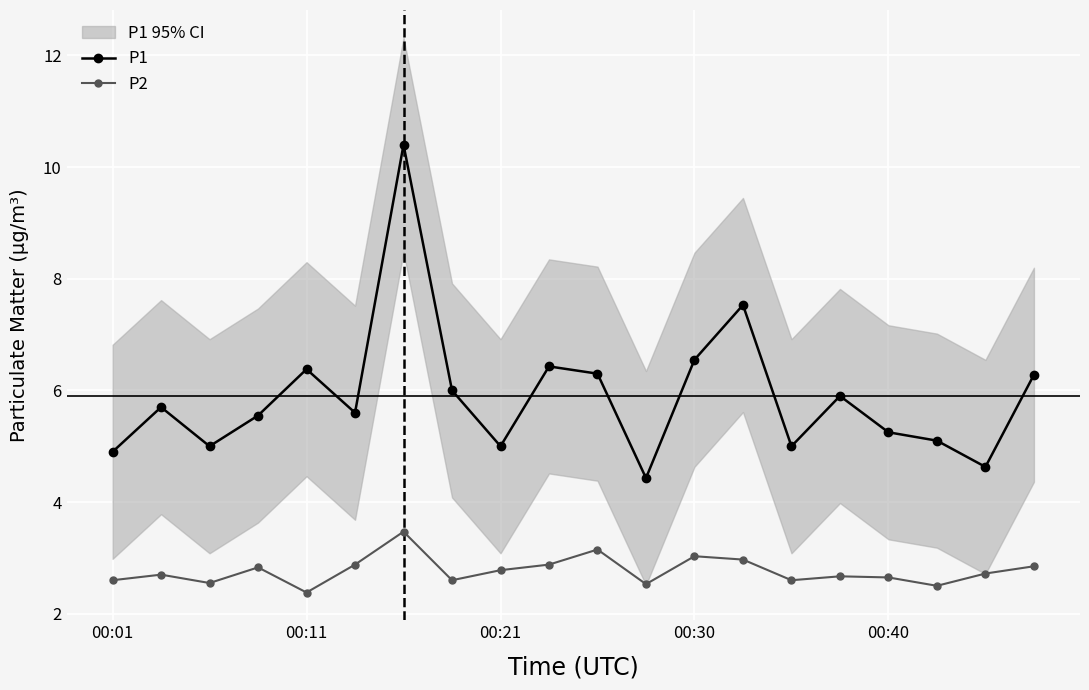

What is the lowest value of the P1 series?

4.4